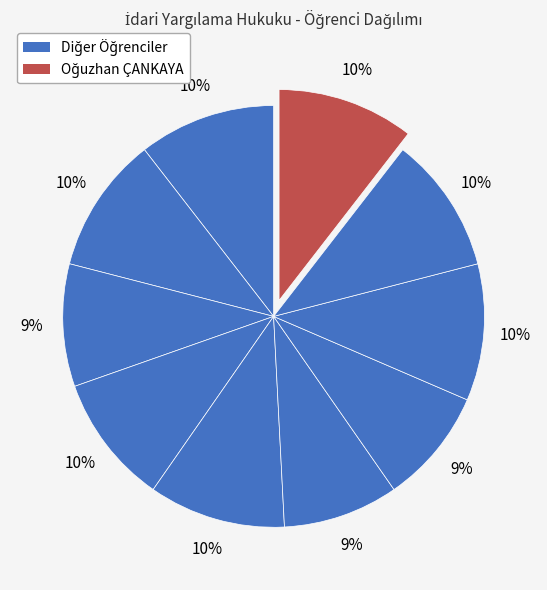

Count the number of slices in the pie.

10